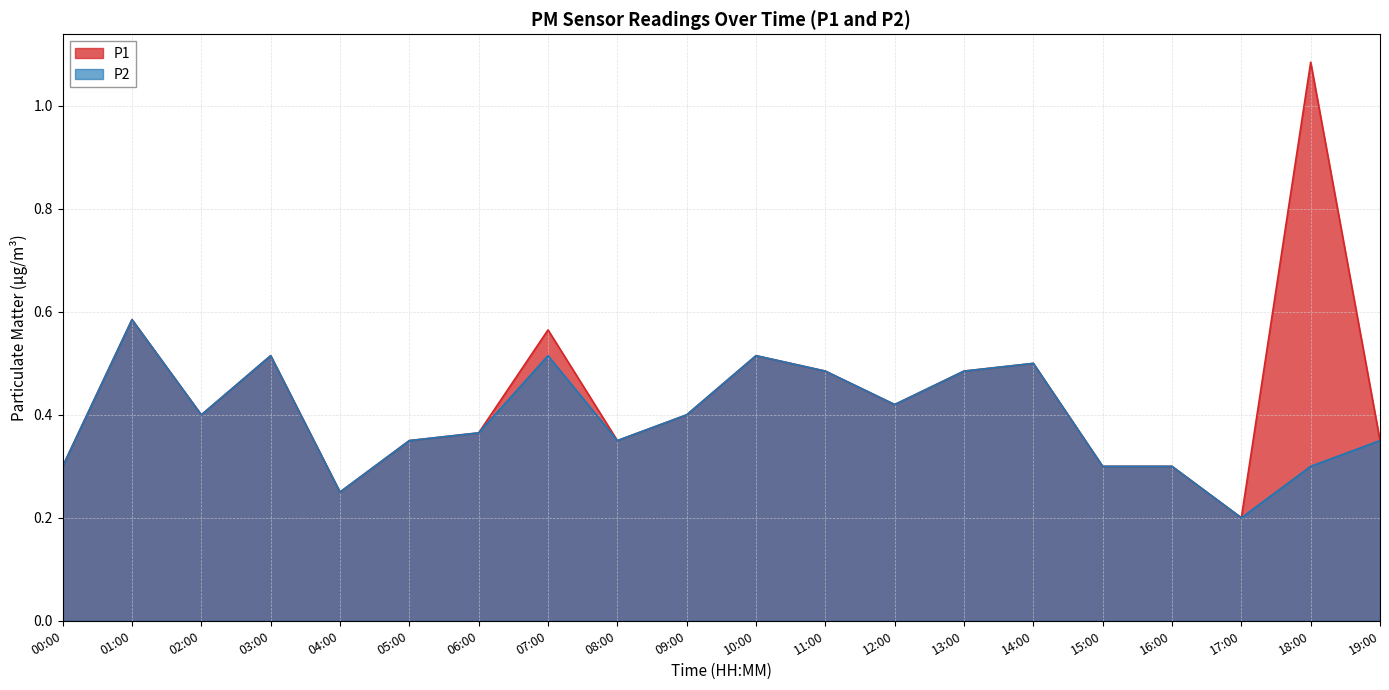

What is the value of the P2 point at the 20th from the left?

0.4